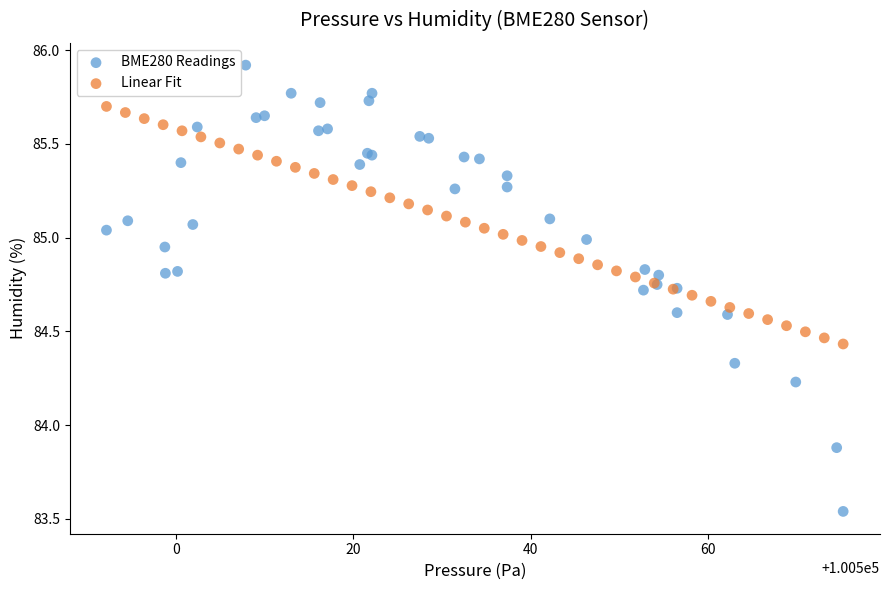

Which series reaches the minimum Y coordinate?

BME280 Readings